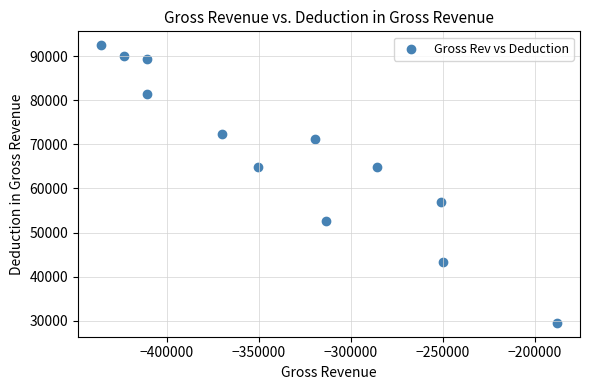

What is the average X value?

-333914.6